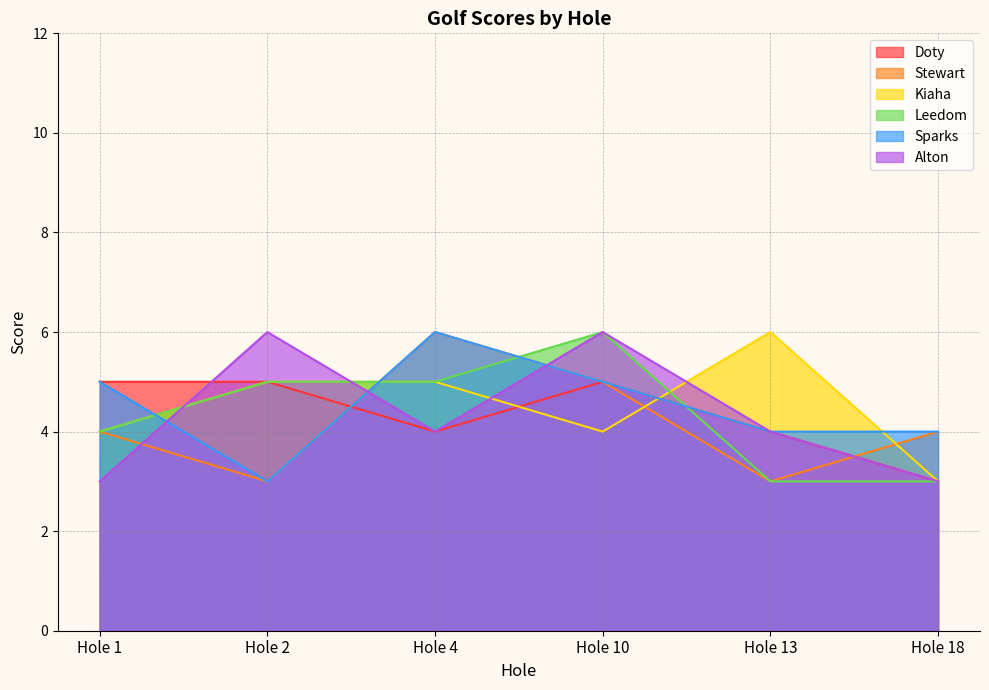

What is the sum of the Doty values at Hole 18 and Hole 4?

7